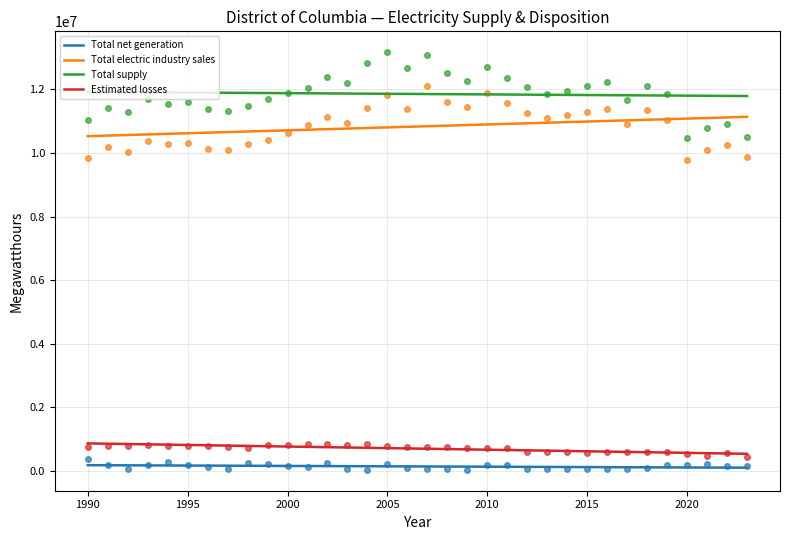

How many lines are shown in the chart?

4